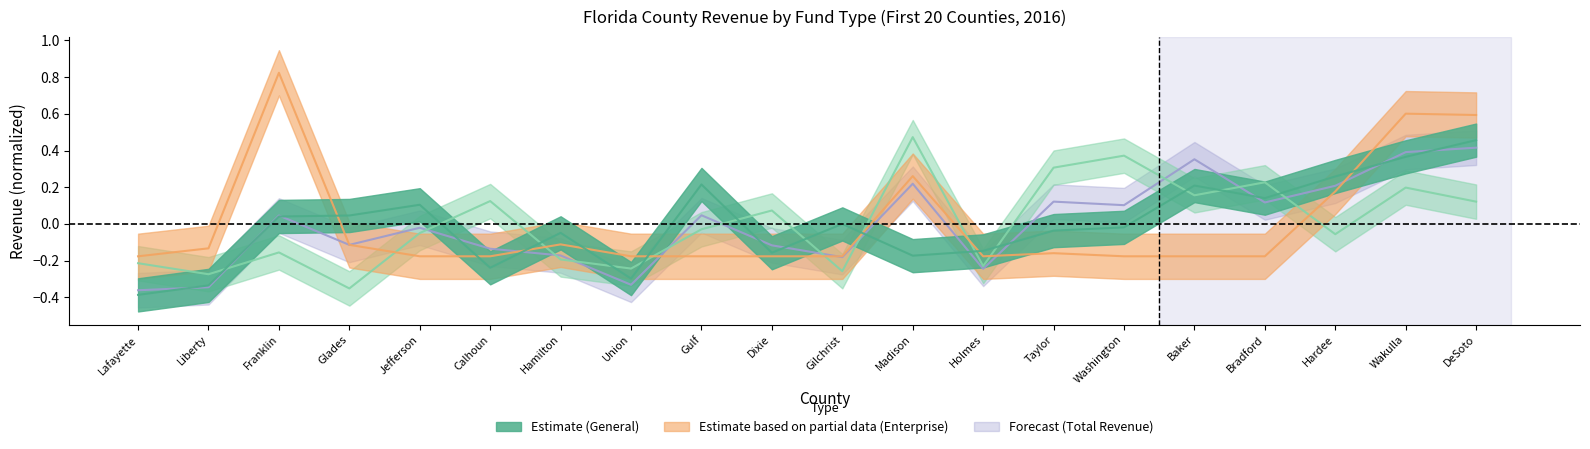

What is the label of the 9th point from the right?

Madison